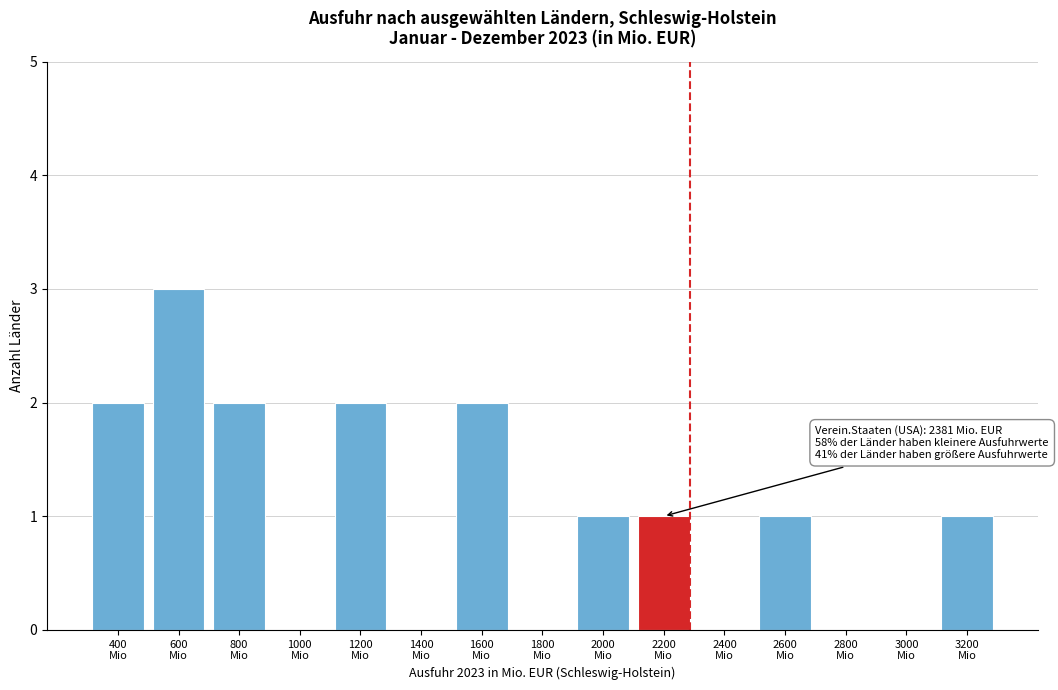

What is the greatest value displayed?

3